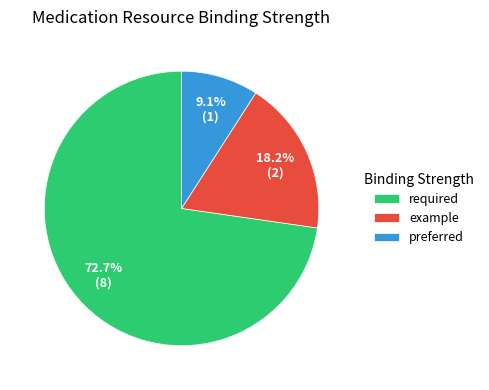

What percentage is NOT represented by required?

27.3%